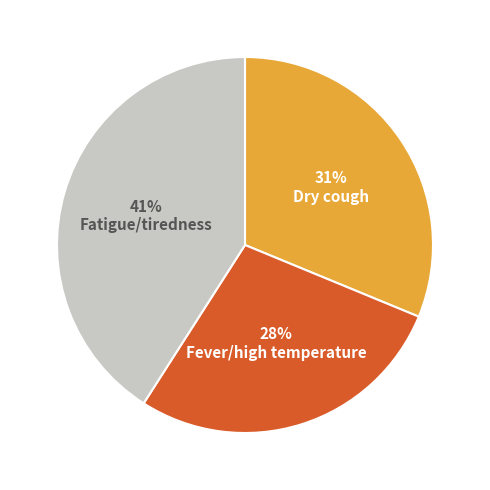

Does any single category account for the majority?

No